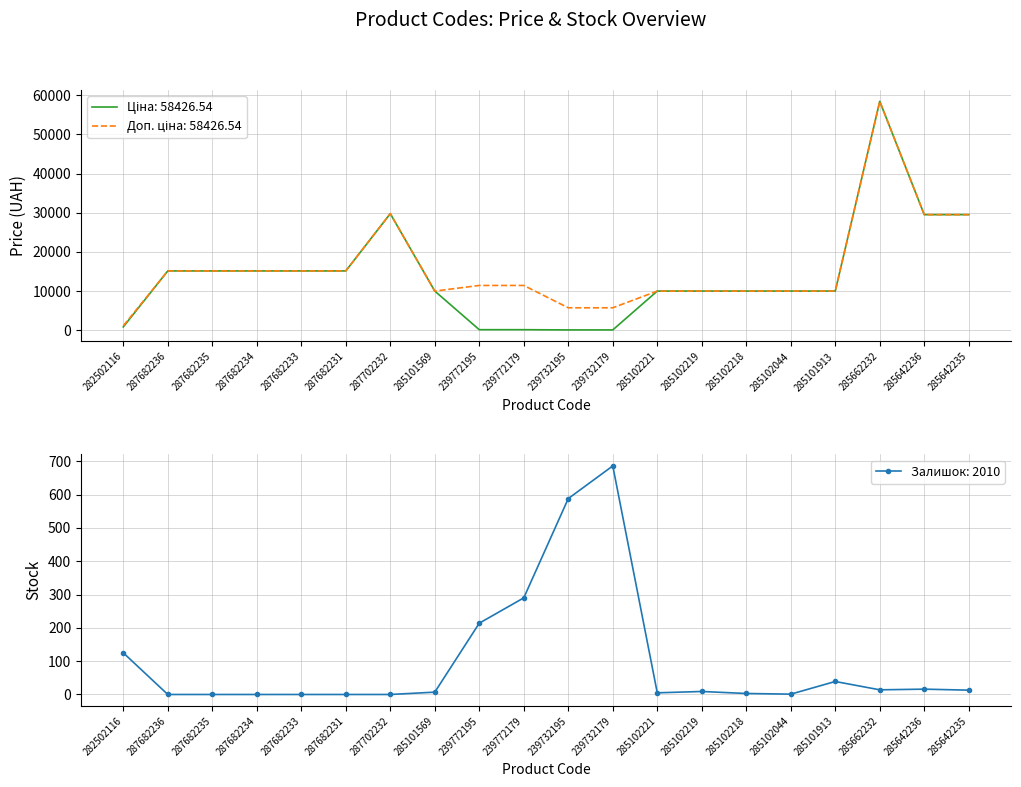

What is the value of the Ціна point at the 9th from the left?

114.1